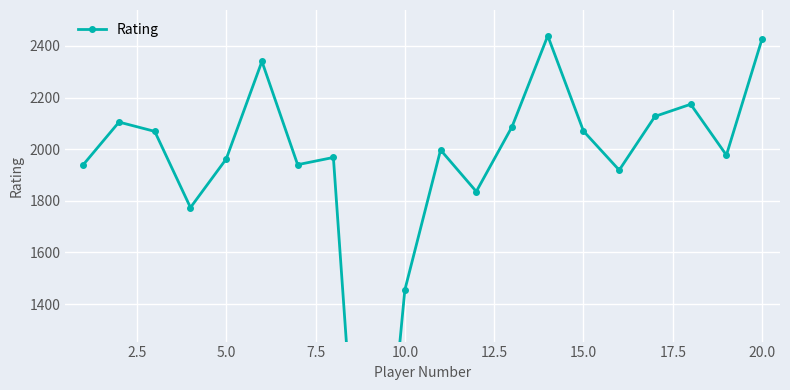

What is the greatest value displayed?

2439